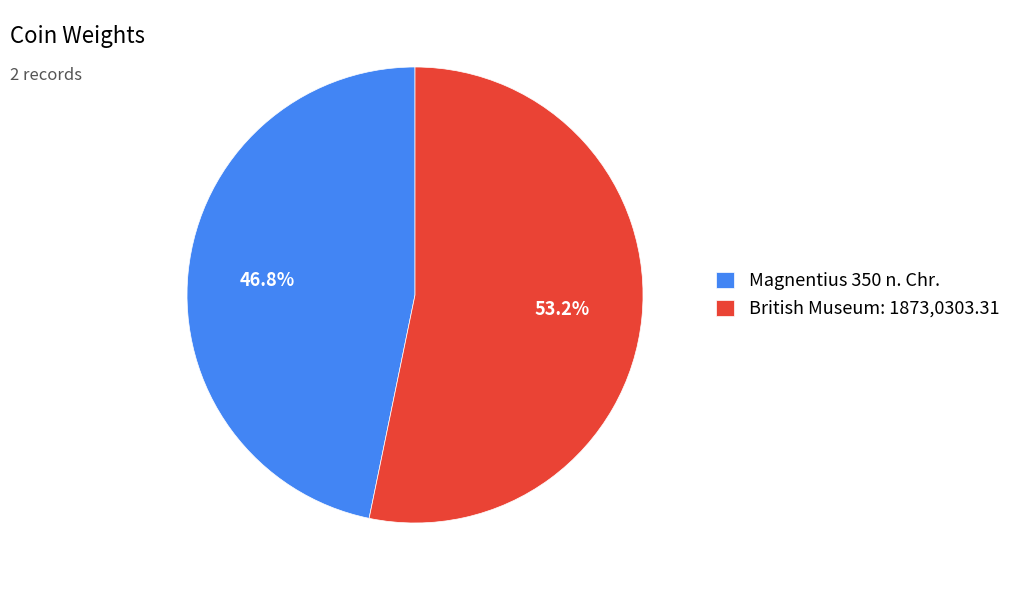

To the nearest percent, what percentage of the pie is Magnentius 350 n. Chr.?

47%